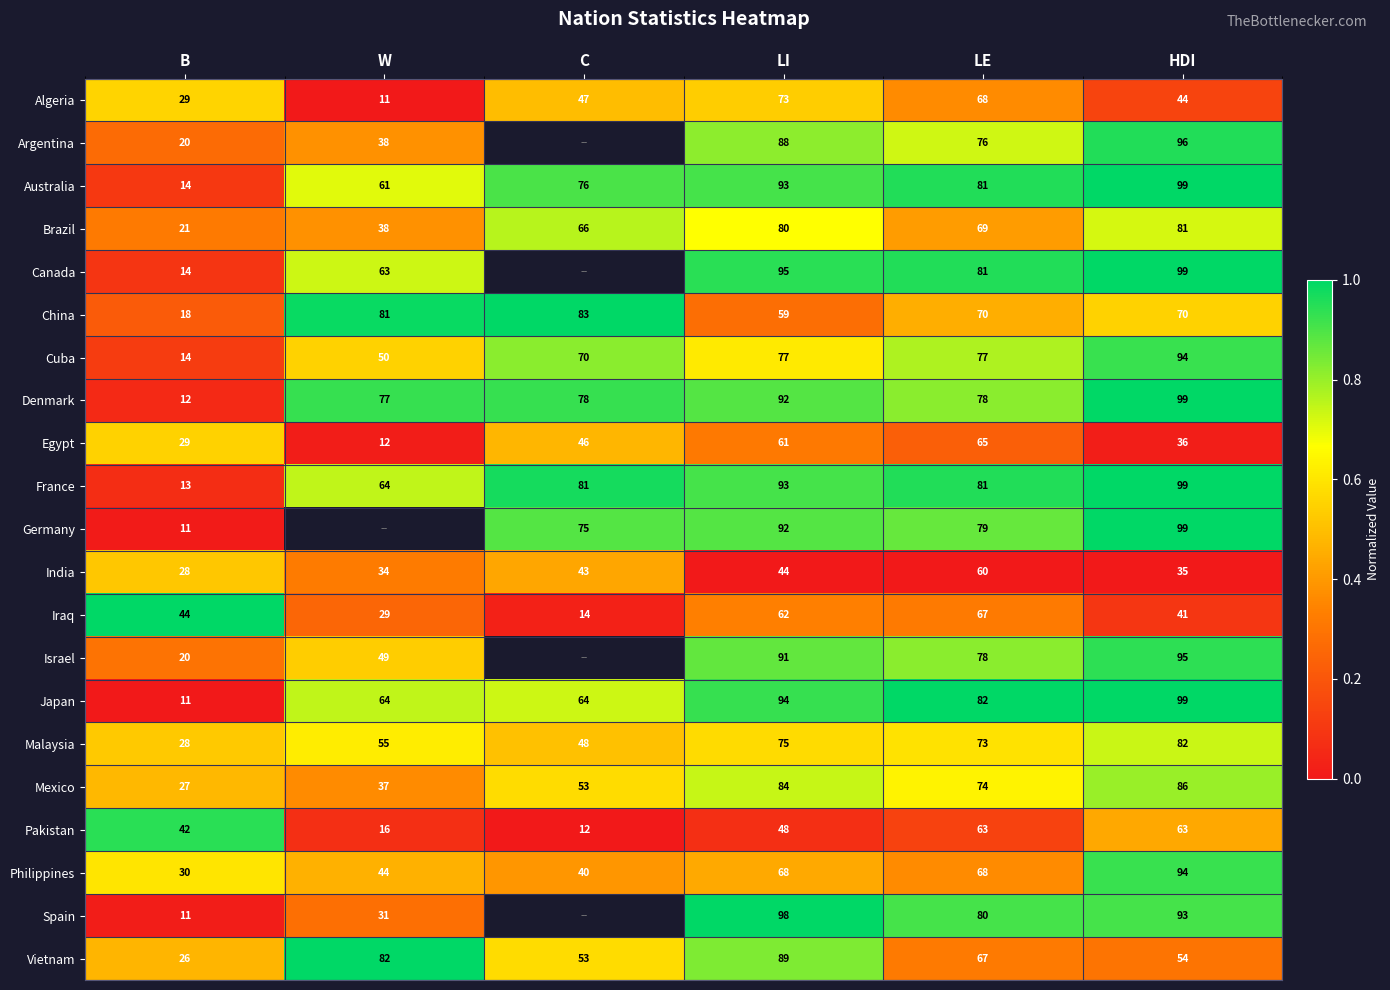

Is the value of Philippines at C greater than the value of Israel at HDI?

No